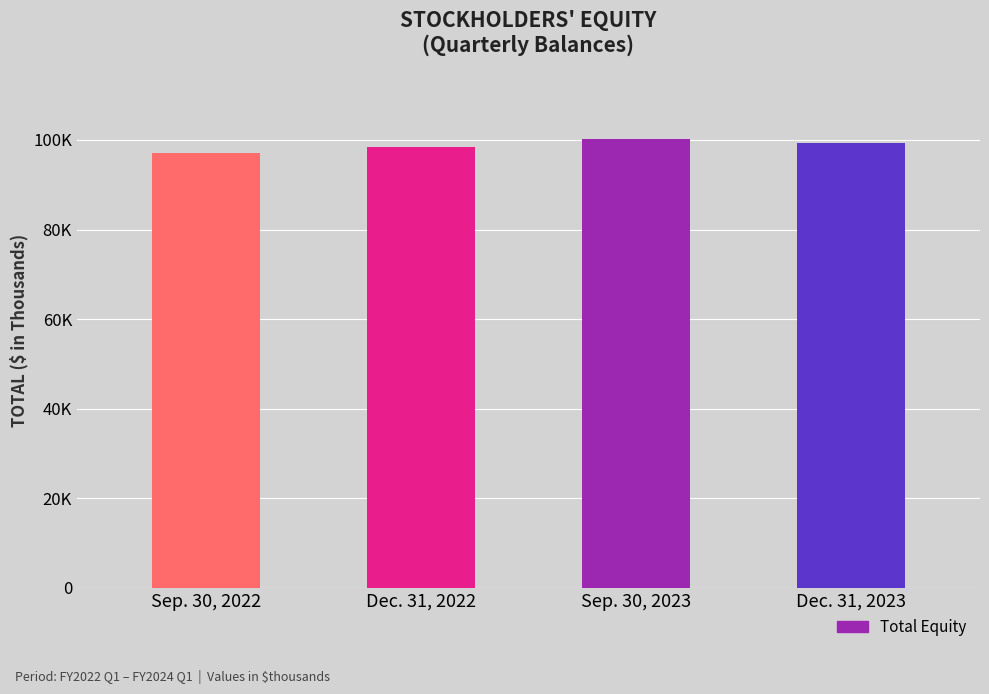

How many values are below 99397?

2